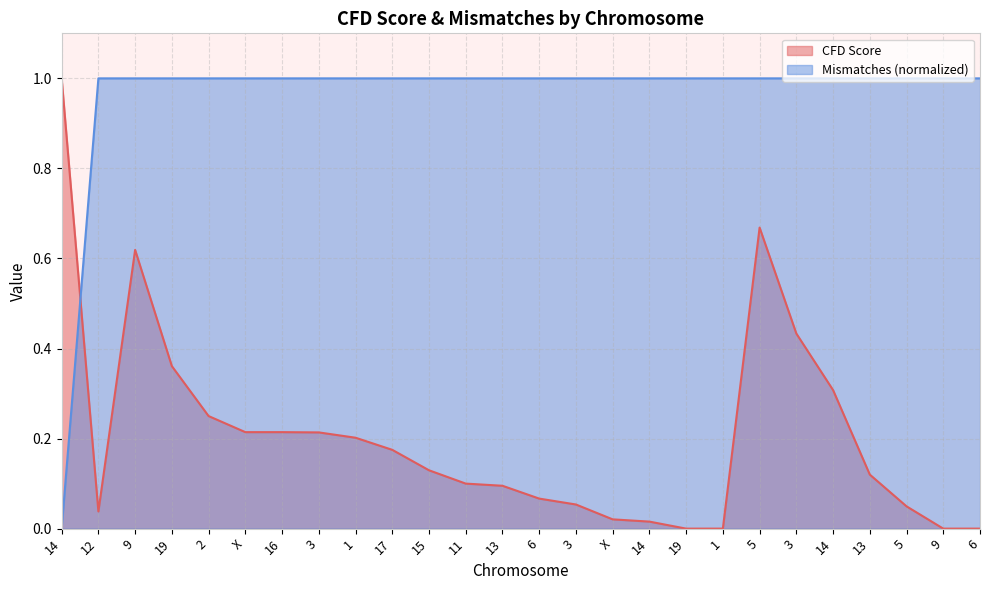

How many Mismatches values are between 1 and 2?

25